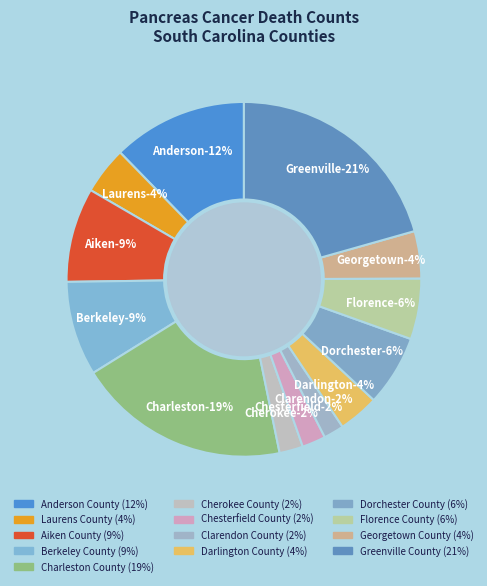

True or false: Cherokee County accounts for 16% of the total.

False